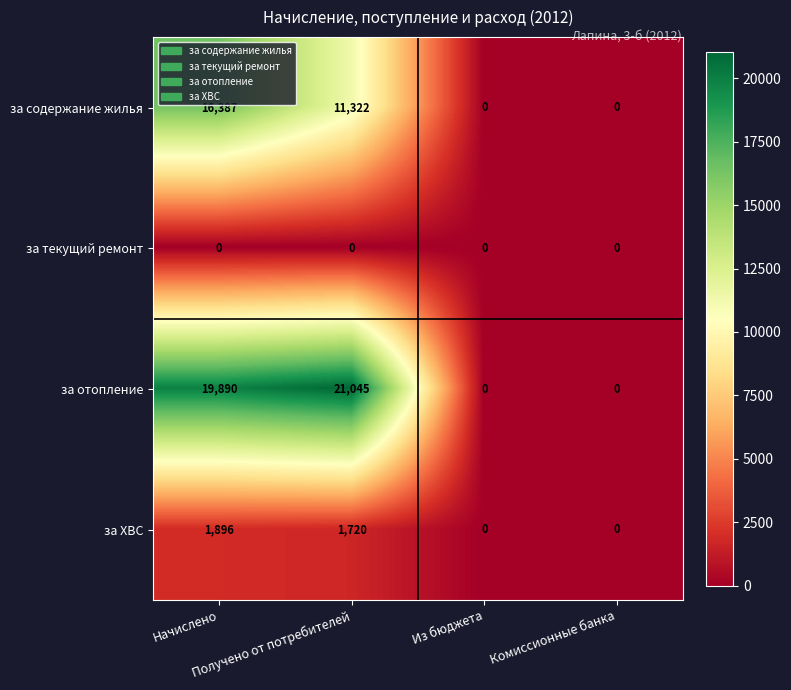

What is the highest value of the за ХВС series?

1896